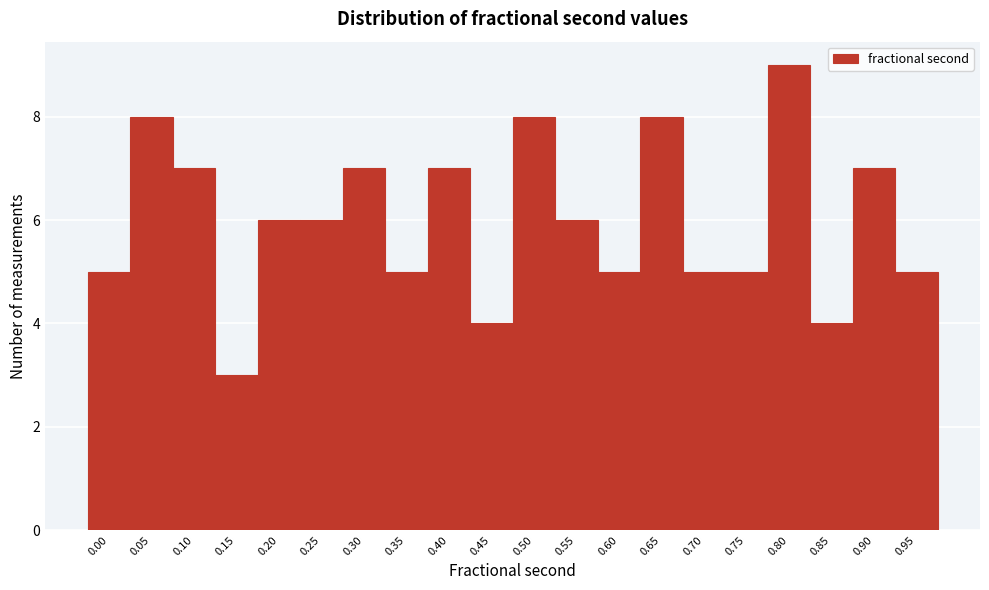

Reading left to right, extract all data points from this chart.

5	8	7	3	6	6	7	5	7	4	8	6	5	8	5	5	9	4	7	5